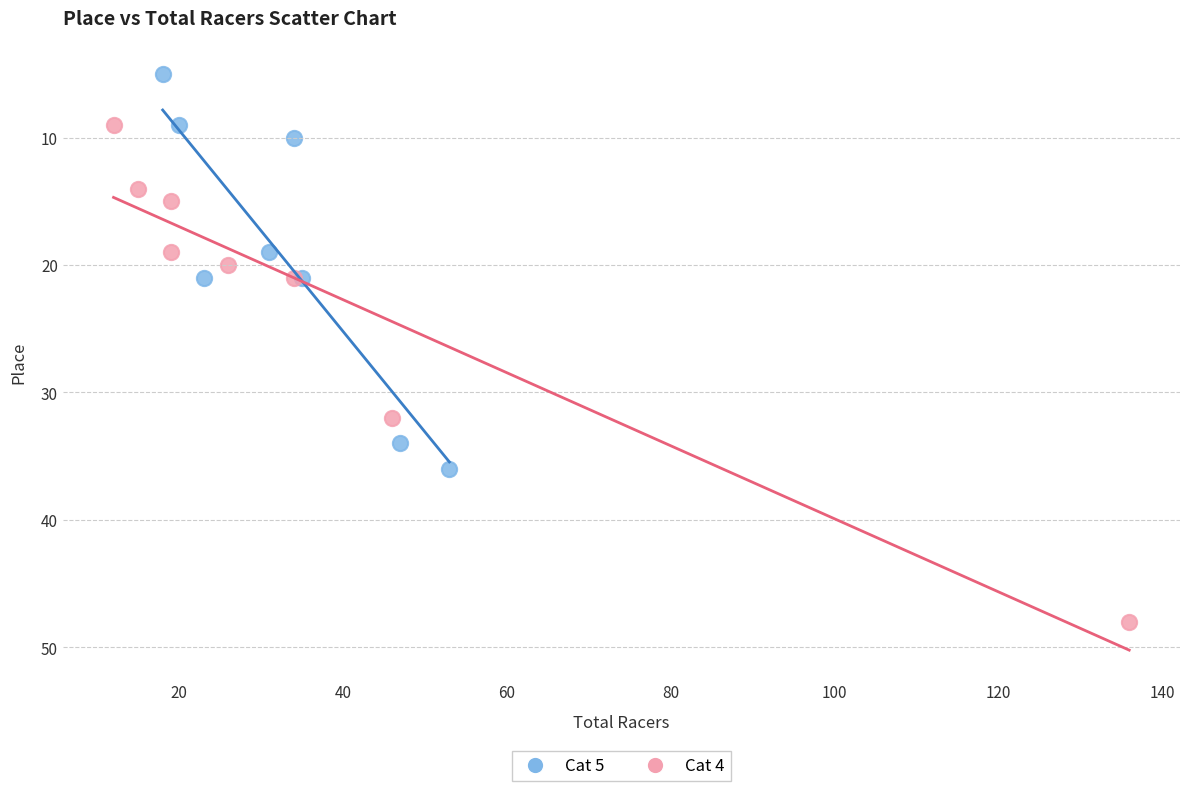

What are all the series names shown in the legend?

Cat 5, Cat 4